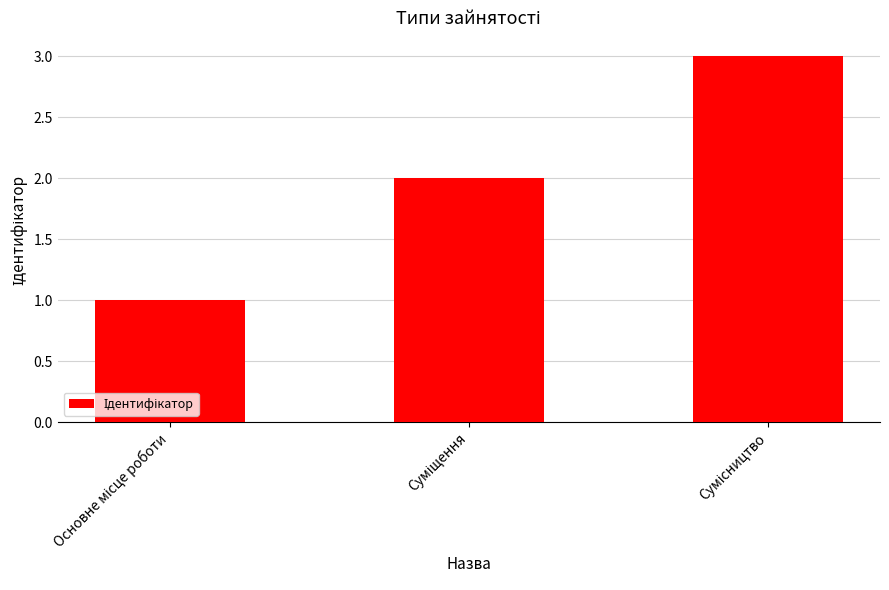

What is the maximum value shown in the chart?

3